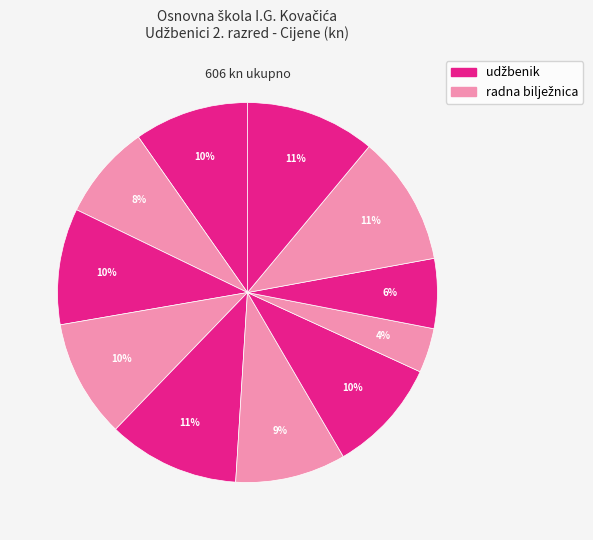

How many segments does this pie chart have?

11